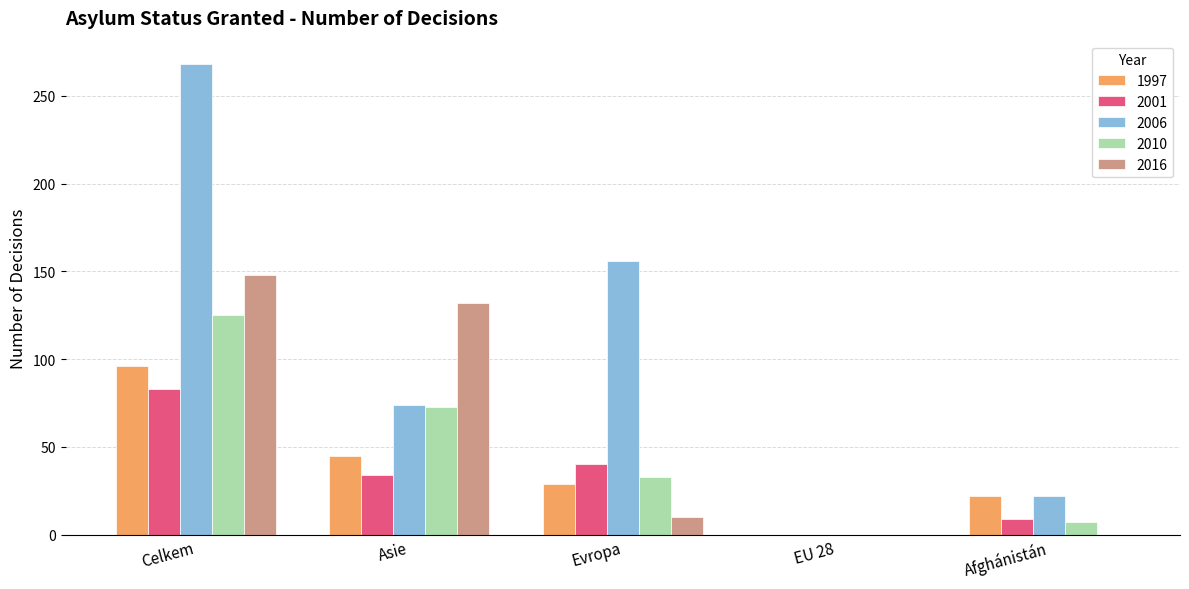

The 2006 series shows 156 at Evropa. True or false?

True